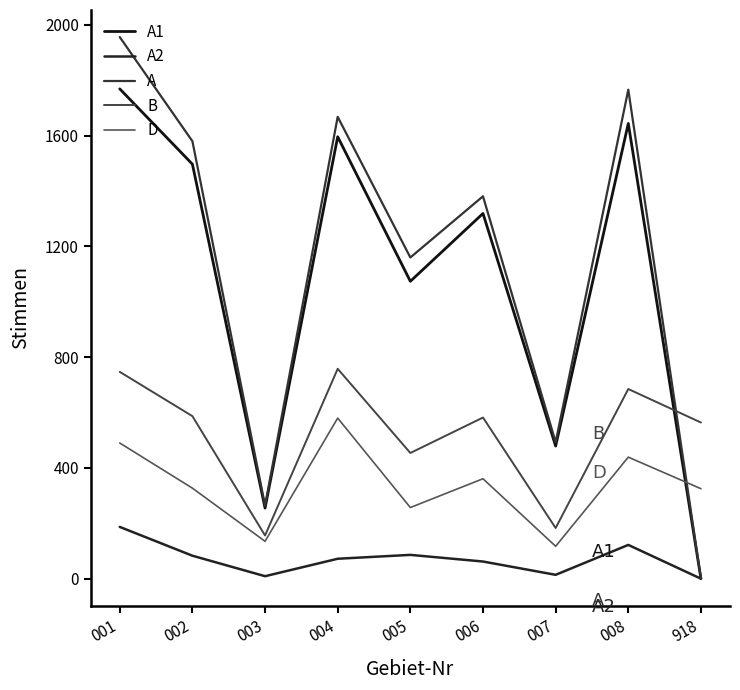

At 005, list the series in order from smallest to largest.

A2, D, B, A1, A